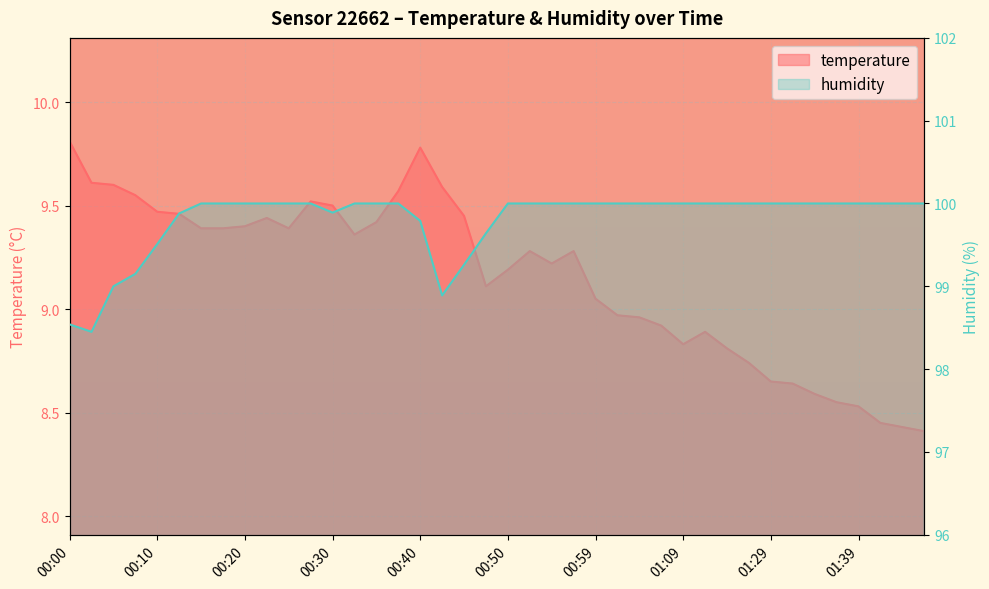

Between 00:32 and 01:04, which series saw the biggest shift?

temperature